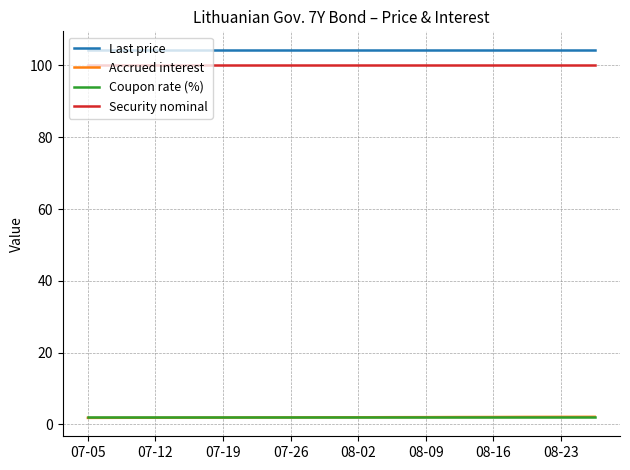

True or false: Coupon rate (%) and Last price intersect in this chart.

False